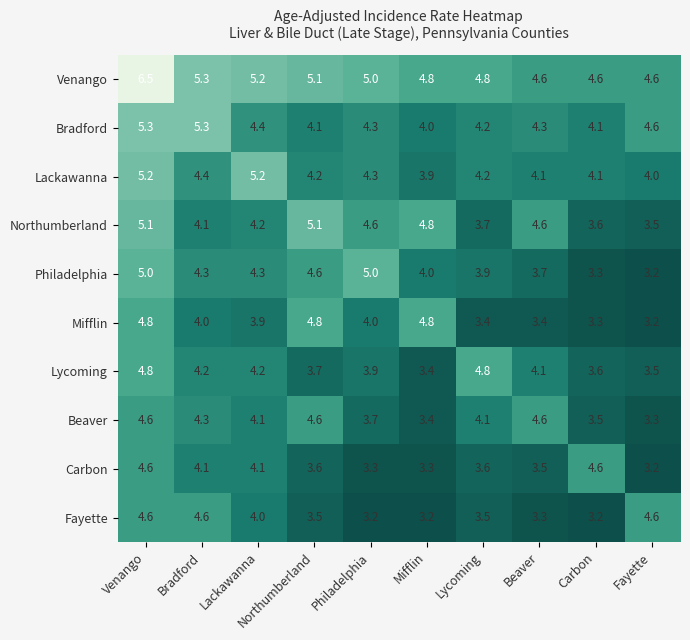

True or false: Fayette has a value of 1.7 at Mifflin.

False